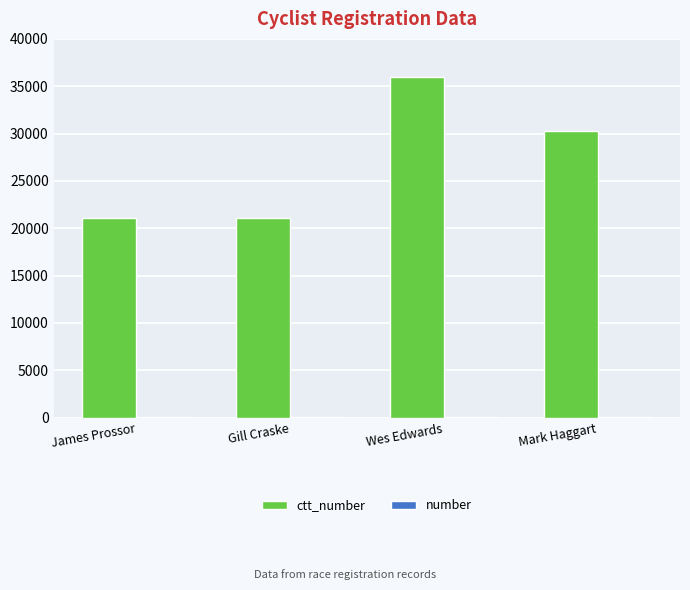

How many series are shown in this chart?

2